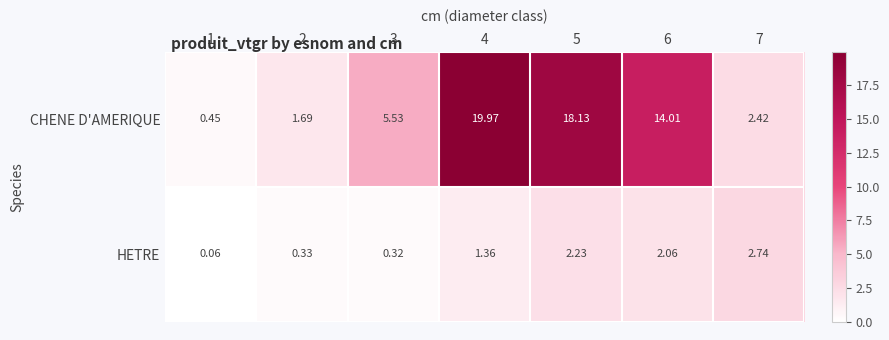

List the series in order of their peak value, highest first.

CHENE D'AMERIQUE, HETRE